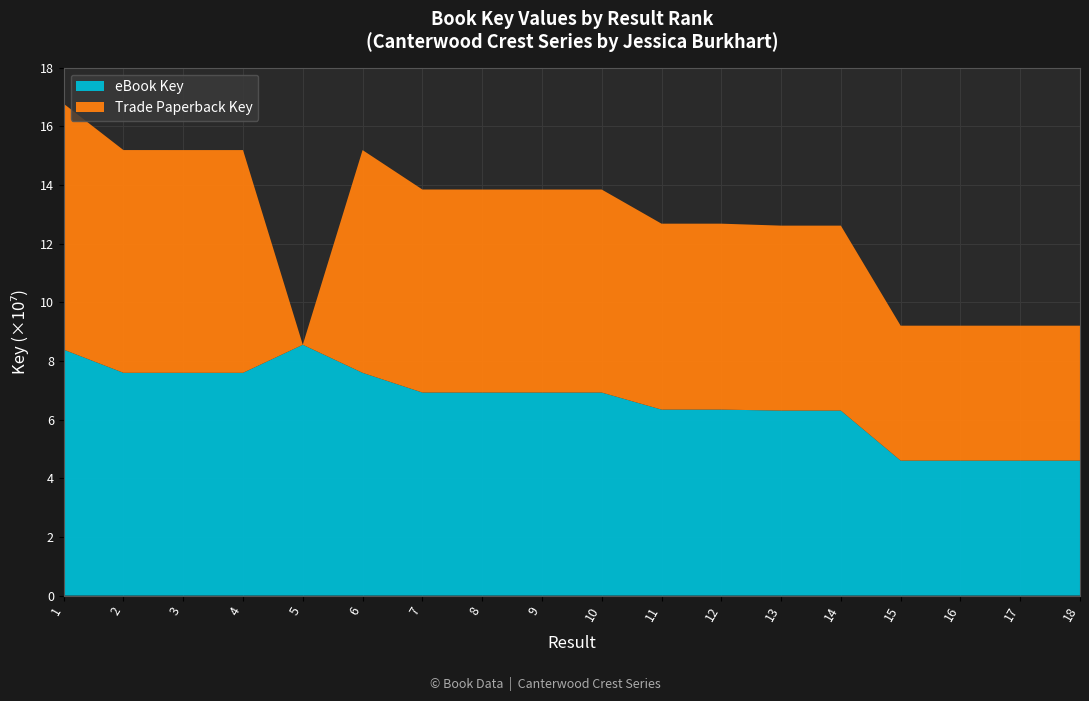

Reading left to right, what are all the values shown in this chart?

eBook Key: 1=83843482	2=75940886	3=75937911	4=75936492	5=85503300	6=75935821	7=69217202	8=69213809	9=69212524	10=69211254	11=63392836	12=63392708	13=63058300	14=63057222	15=46002412	16=46002330	17=46002273	18=46002140
Trade Paperback Key: 1=83843482	2=75940886	3=75937911	4=75936492	5=0	6=75935821	7=69217202	8=69213809	9=69212524	10=69211254	11=63392836	12=63392708	13=63058300	14=63057222	15=46002412	16=46002330	17=46002273	18=46002140